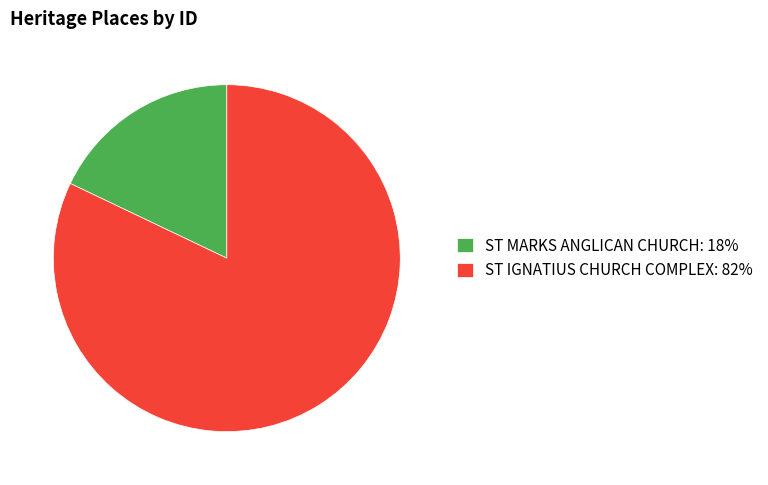

Between ST IGNATIUS CHURCH COMPLEX: 82% and ST MARKS ANGLICAN CHURCH: 18%, which is larger?

ST IGNATIUS CHURCH COMPLEX: 82%